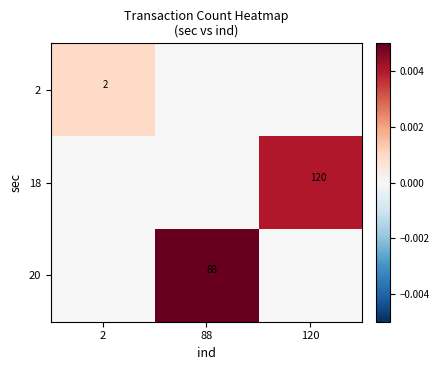

The value of 2 at 2 is 2. True or false?

True